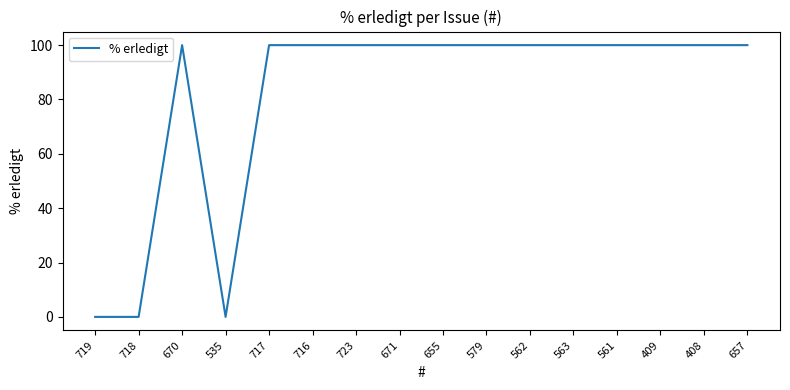

What position from the right is 562?

6